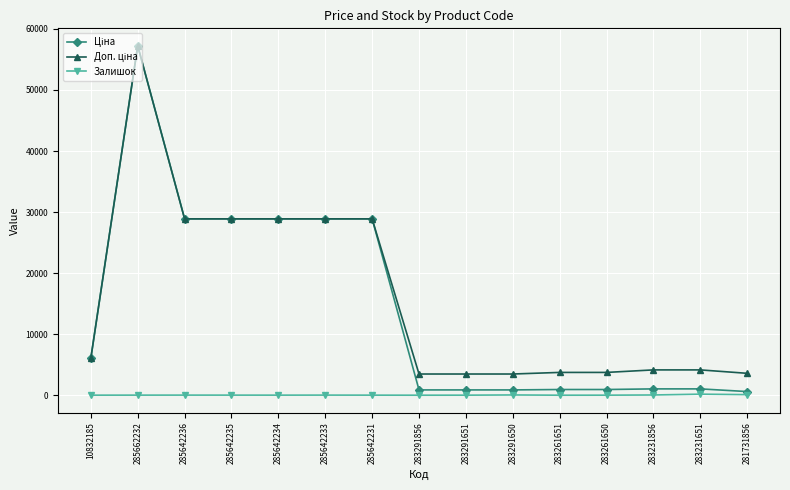

At which category does the chart reach its peak across all series?

285662232